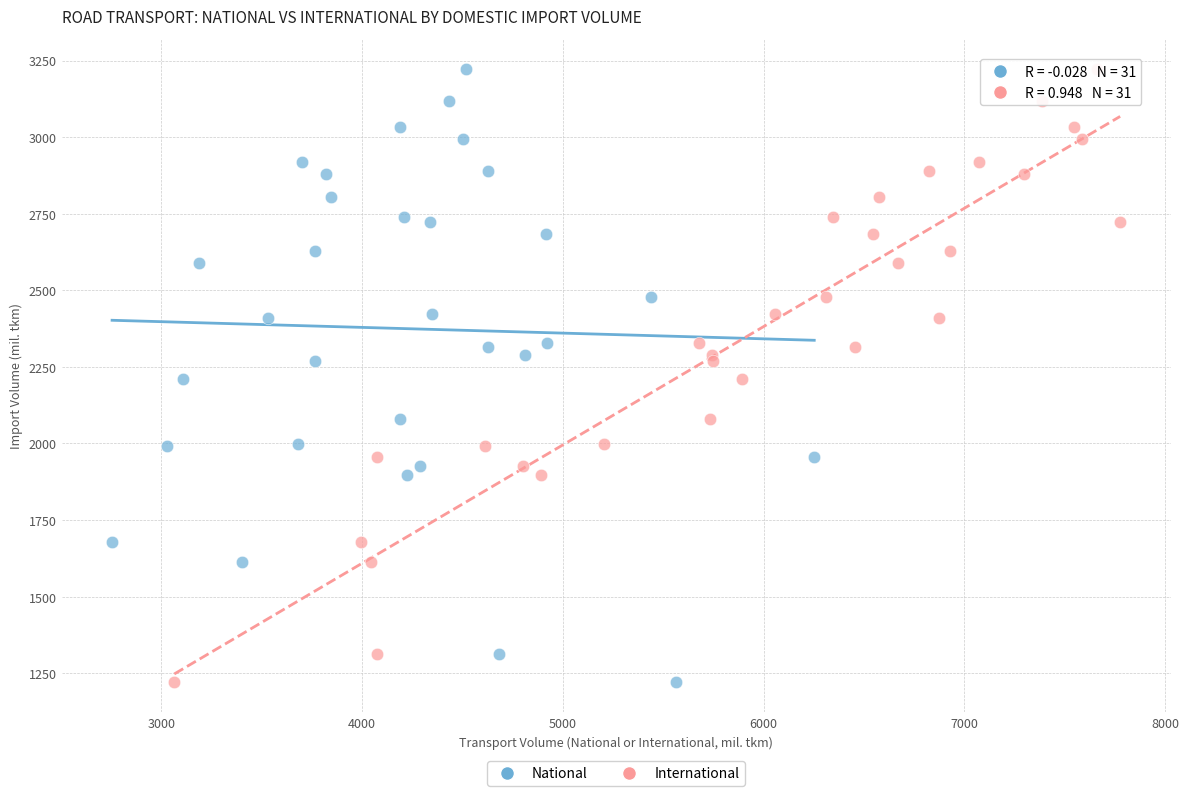

What are all the series names shown in the legend?

National, International